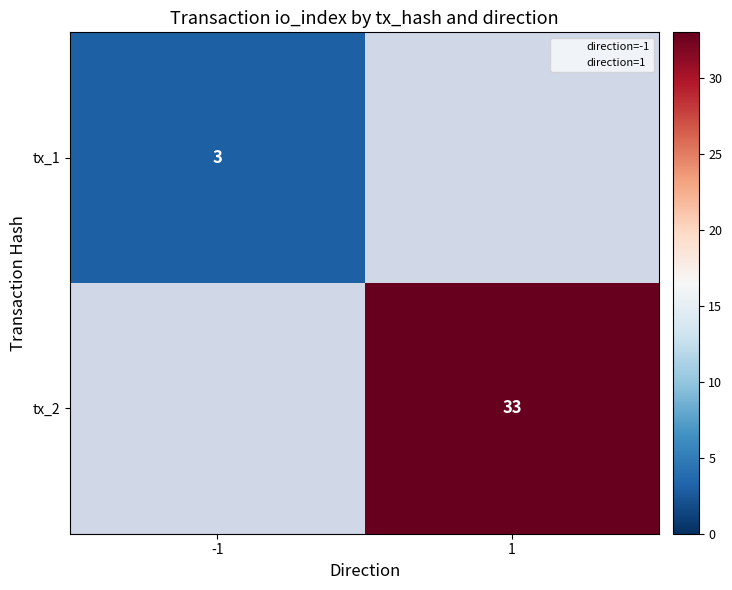

Is it true that tx_1 equals 3 at -1?

True